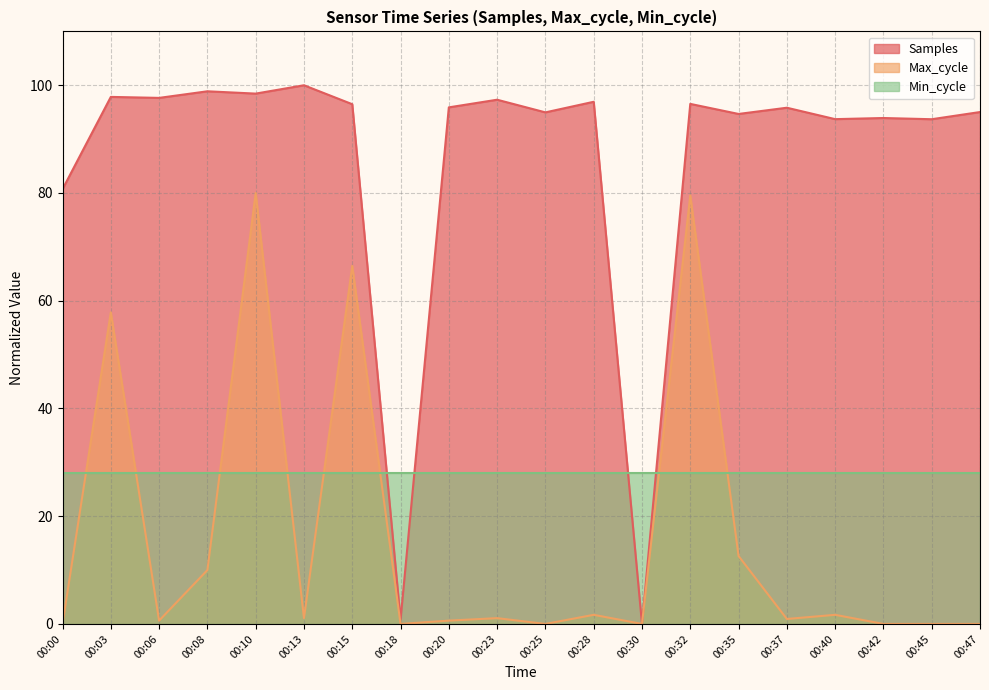

What is the sum of all Max_cycle values?

314.2